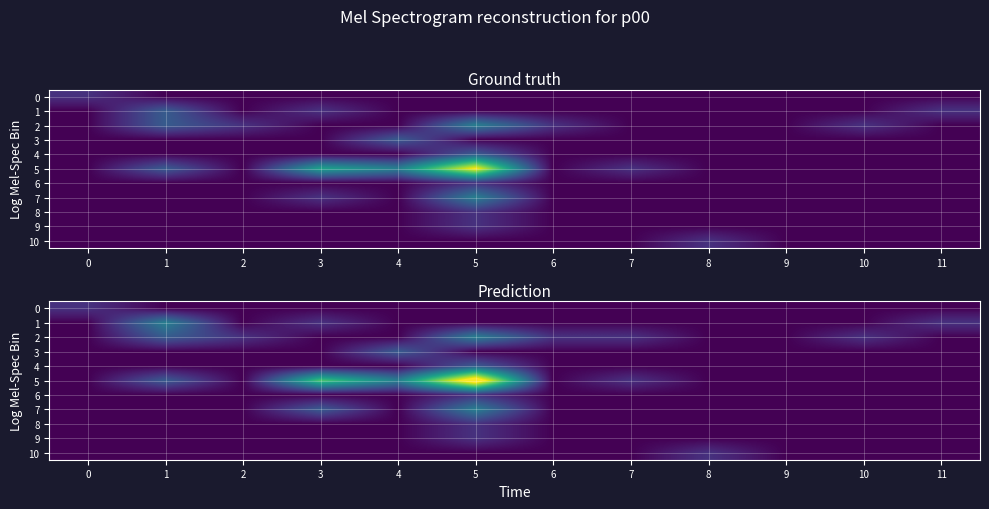

List the labels in order of 0 value, largest first.

0, 1, 2, 3, 4, 5, 6, 7, 8, 9, 10, 11